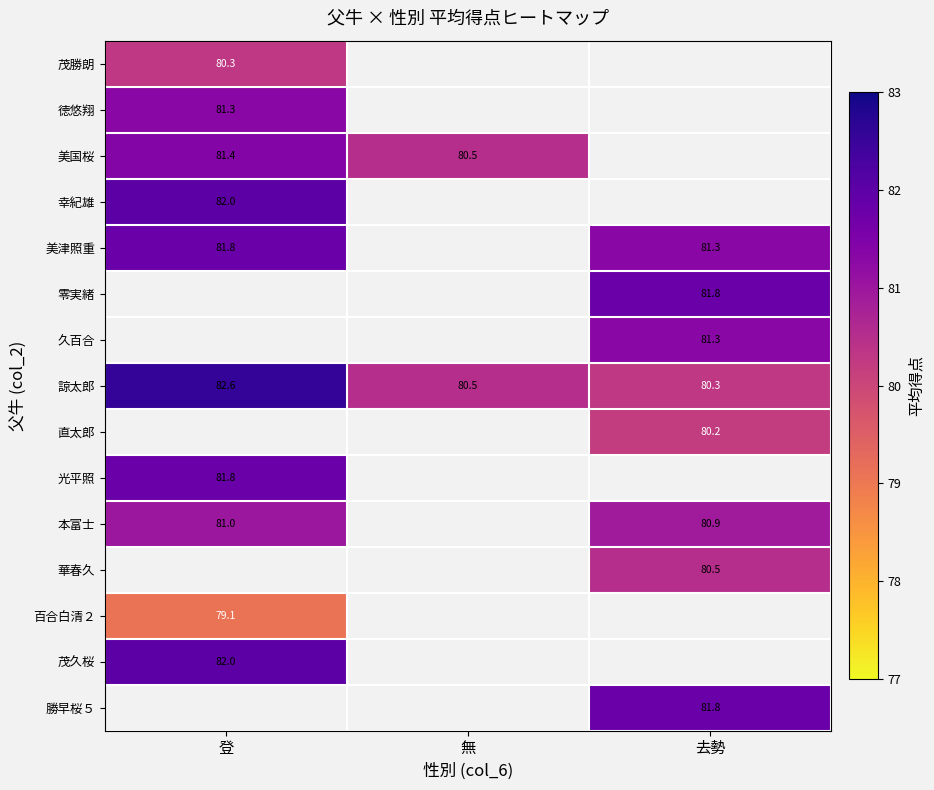

Is it true that 幸紀雄 equals 82.0 at 登?

True